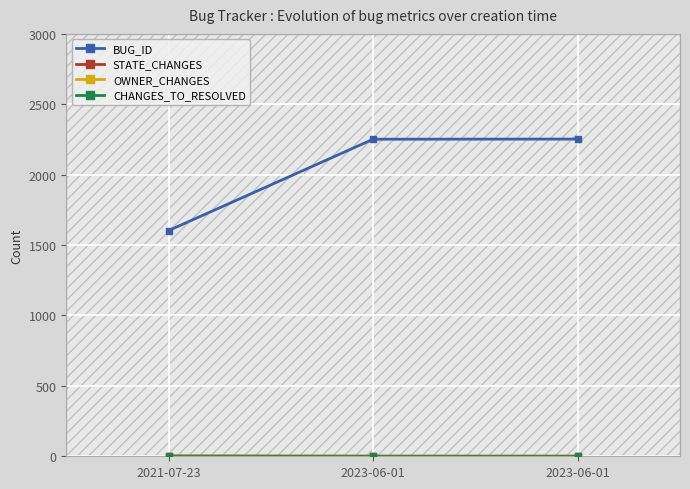

Reading left to right, list all the values displayed in this chart.

BUG_ID: 2021-07-23=1603	2023-06-01=2252	2023-06-01=2253
STATE_CHANGES: 2021-07-23=3	2023-06-01=1	2023-06-01=1
OWNER_CHANGES: 2021-07-23=2	2023-06-01=1	2023-06-01=1
CHANGES_TO_RESOLVED: 2021-07-23=0	2023-06-01=0	2023-06-01=0